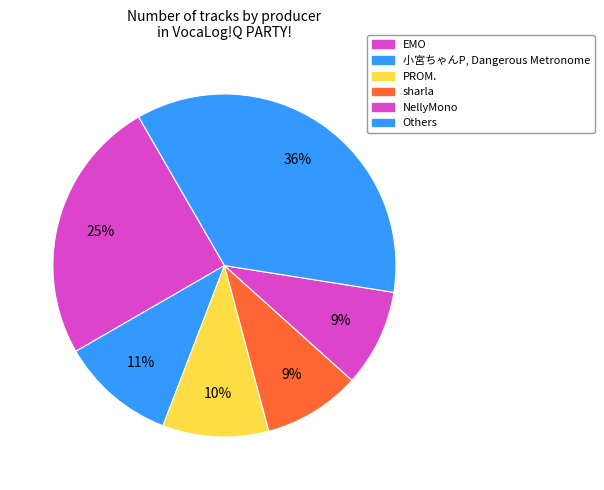

Count the number of slices in the pie.

6